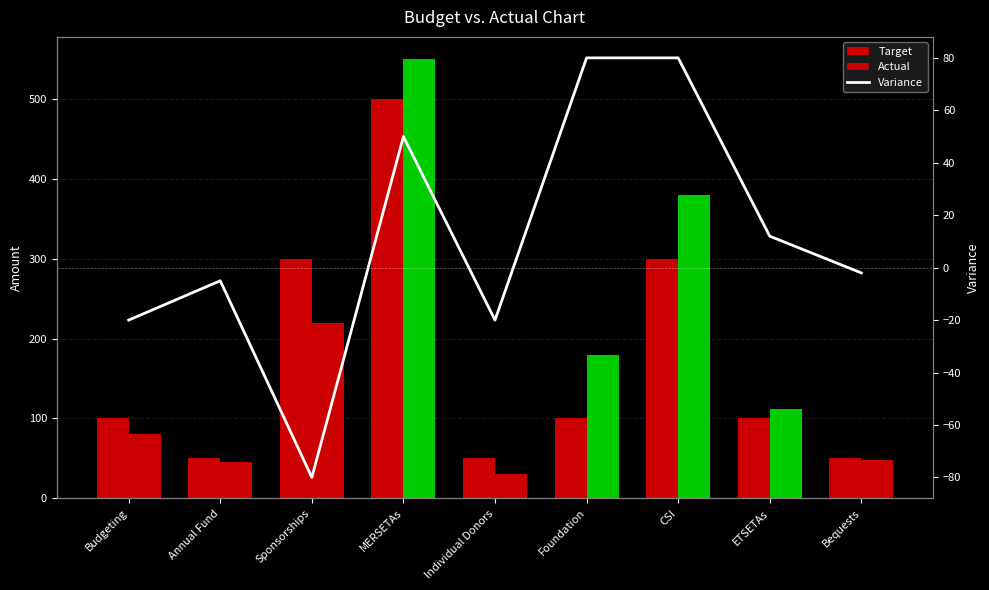

At which label does Target first exceed 100?

Sponsorships